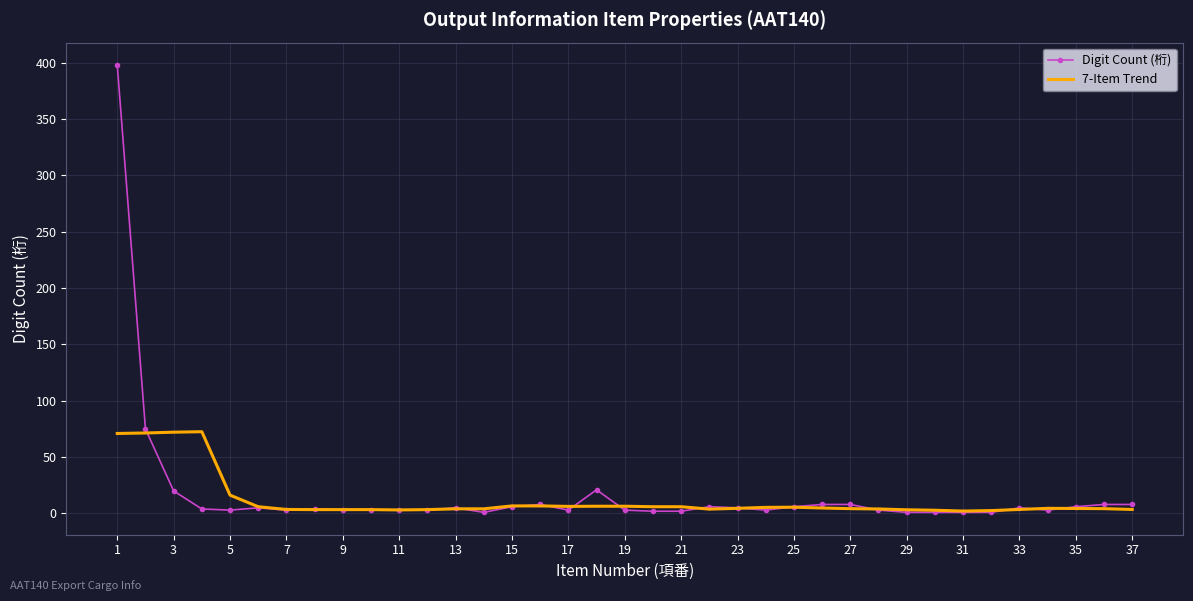

Which series has the largest range (max minus min)?

Digit Count (桁)